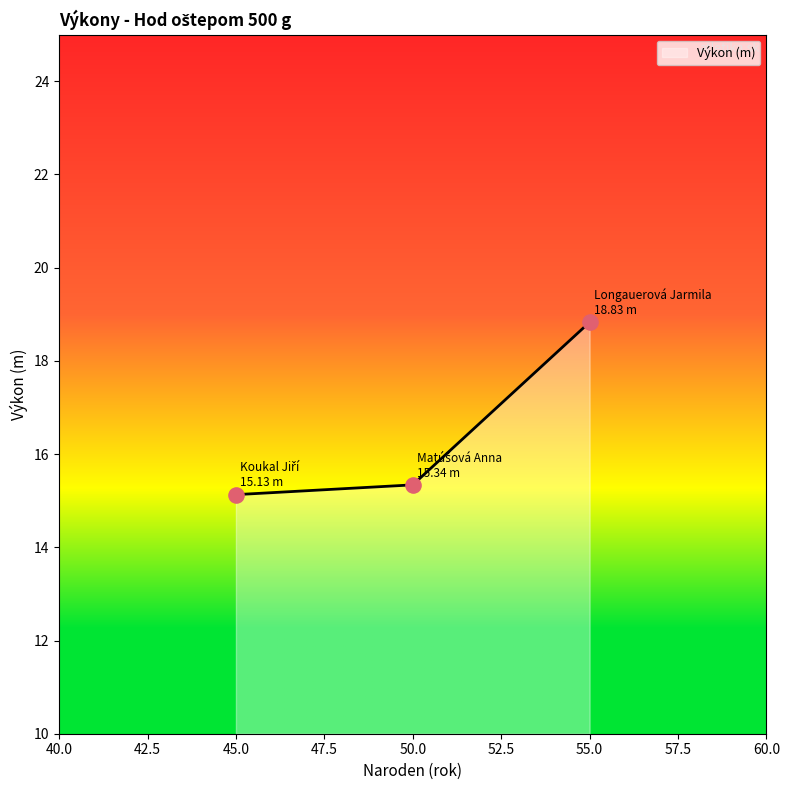

Between 55.0 and 50.0, which is larger?

55.0